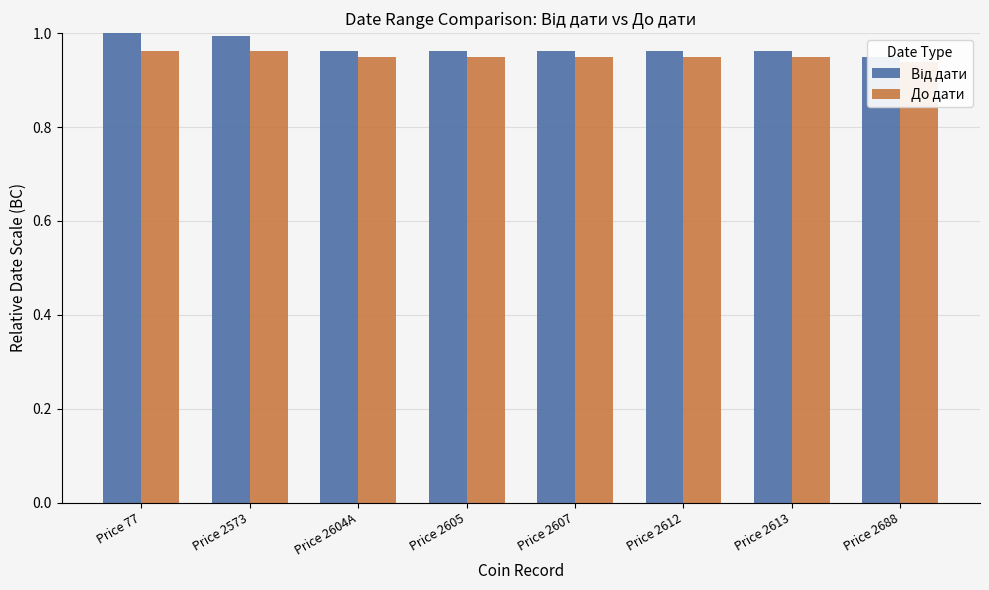

What is the label of the 7th bar from the left?

Price 2613